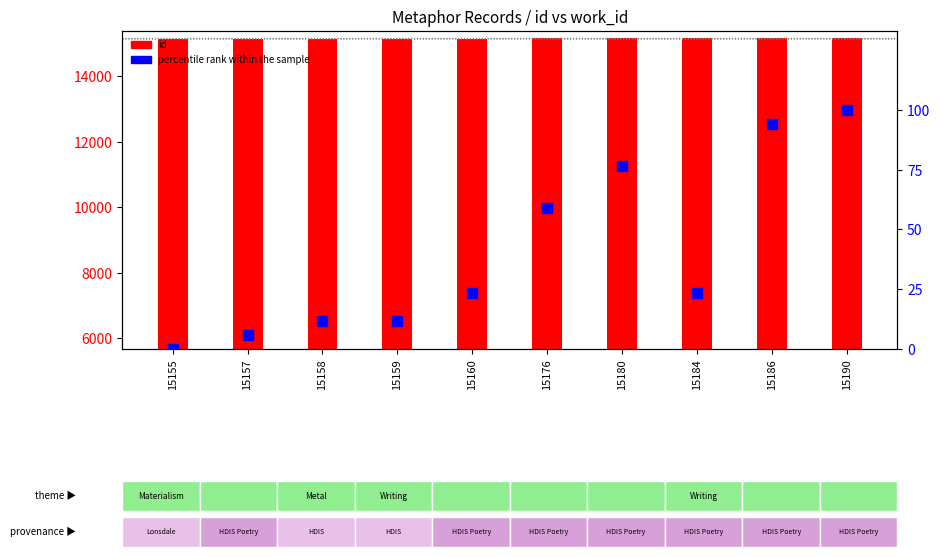

At how many categories does at least one series exceed 3646?

10